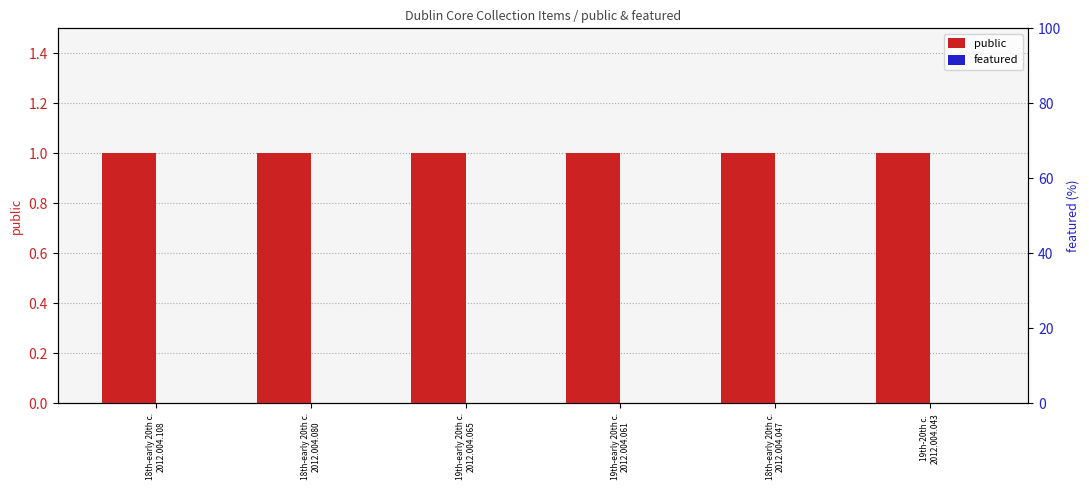

What is the total value across all series at 18th-early 20th c.
2012.004.080?

1